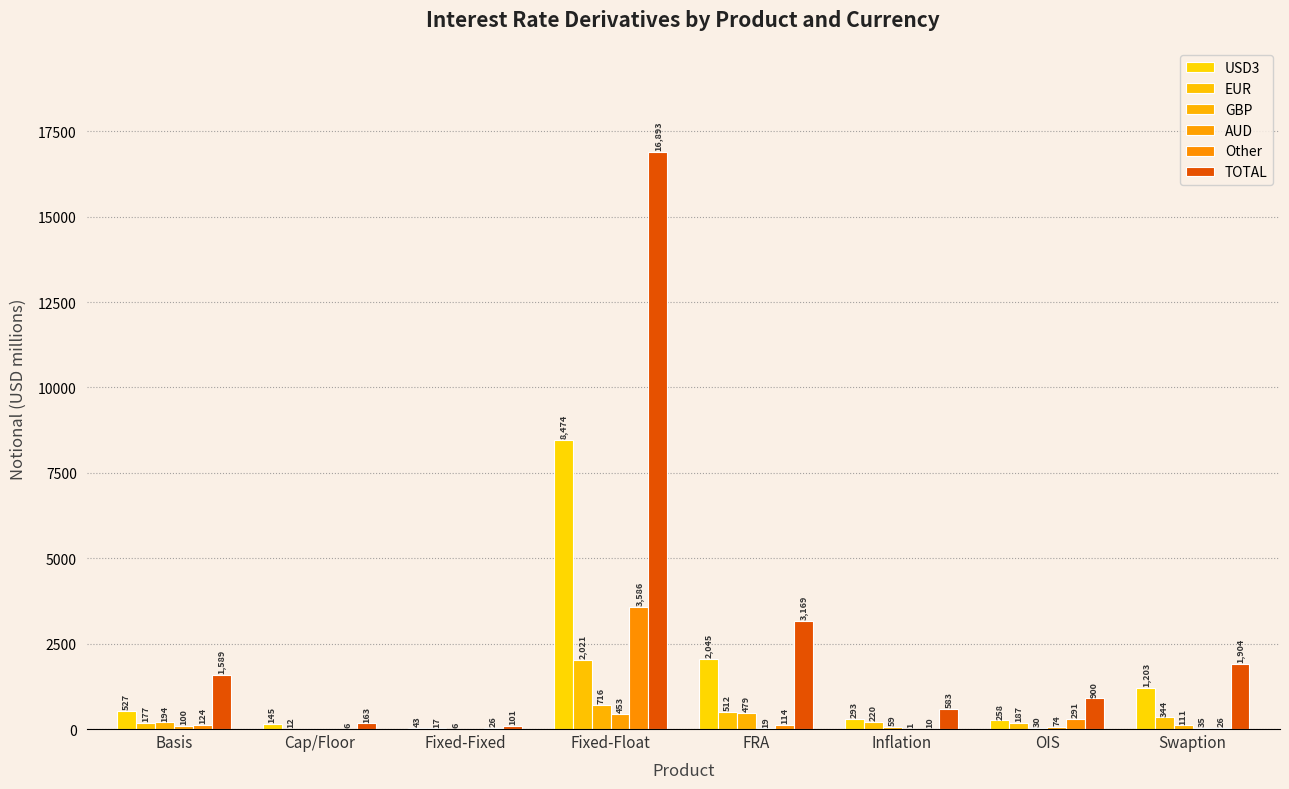

The USD3 series shows 258 at OIS. True or false?

True